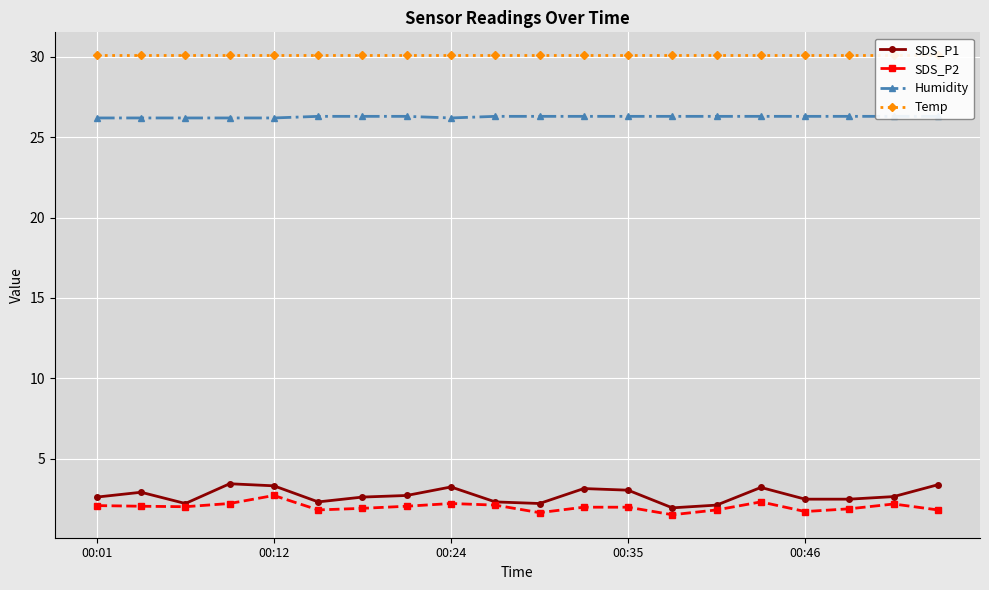

Which category has the highest value across all series?

00:01